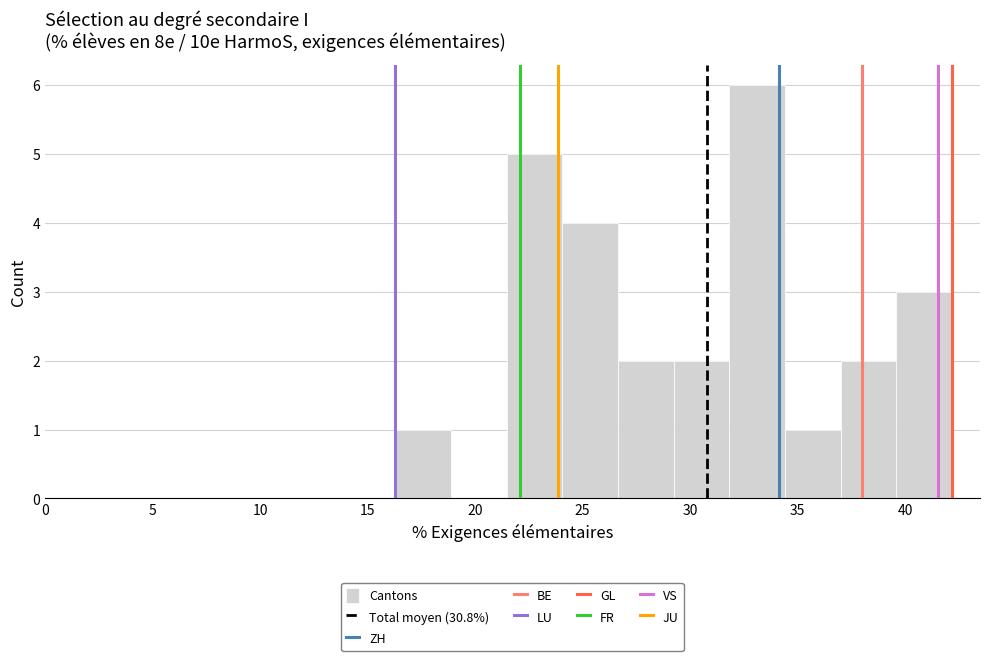

Reading left to right, list every bar in this chart as the range it spans on the x-axis followed by its height. Neither the bar edges nor the heights are printed on the chart, so give them approximately, as read against the axes.

16.5 to 19.0: 1
19.0 to 21.5: 0
21.5 to 24.0: 5
24.0 to 26.5: 4
26.5 to 29.0: 2
29.0 to 32.0: 2
32.0 to 34.5: 6
34.5 to 37.0: 1
37.0 to 39.5: 2
39.5 to 42.0: 3